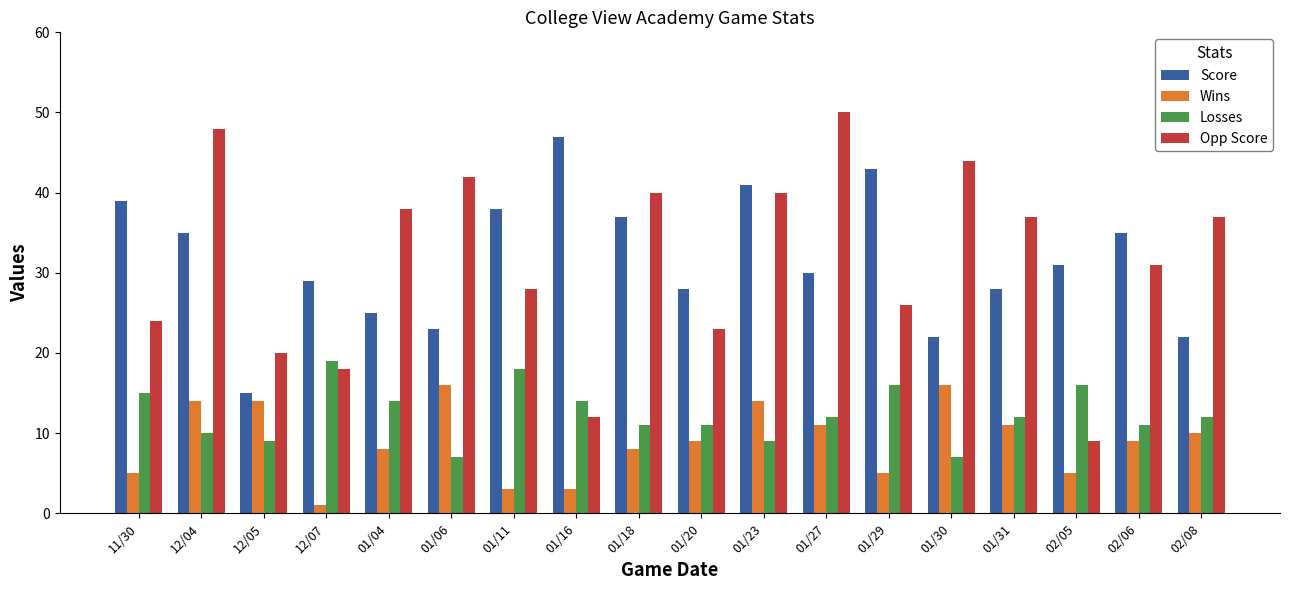

What is the sum of the Losses values at 01/11 and 01/18?

29